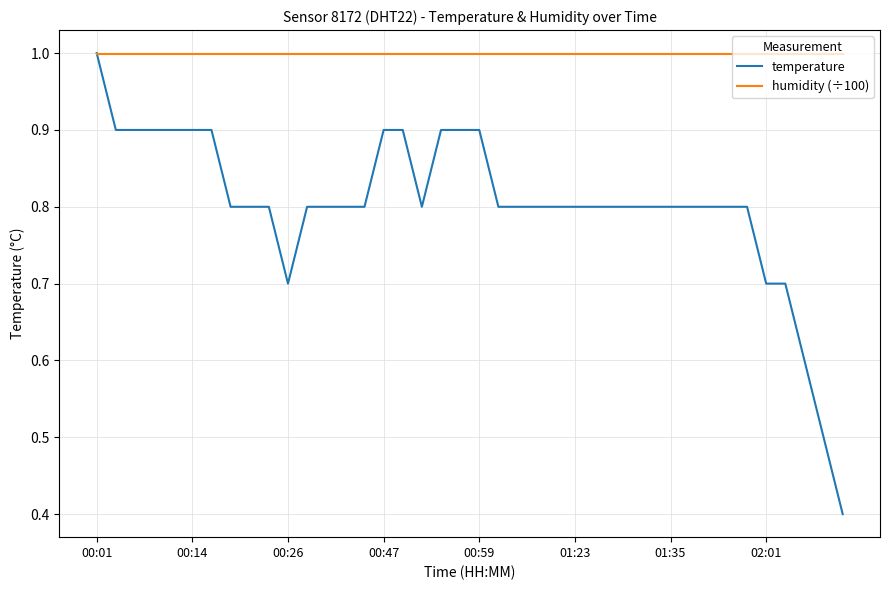

Which series has the largest total across all categories?

humidity (÷100)